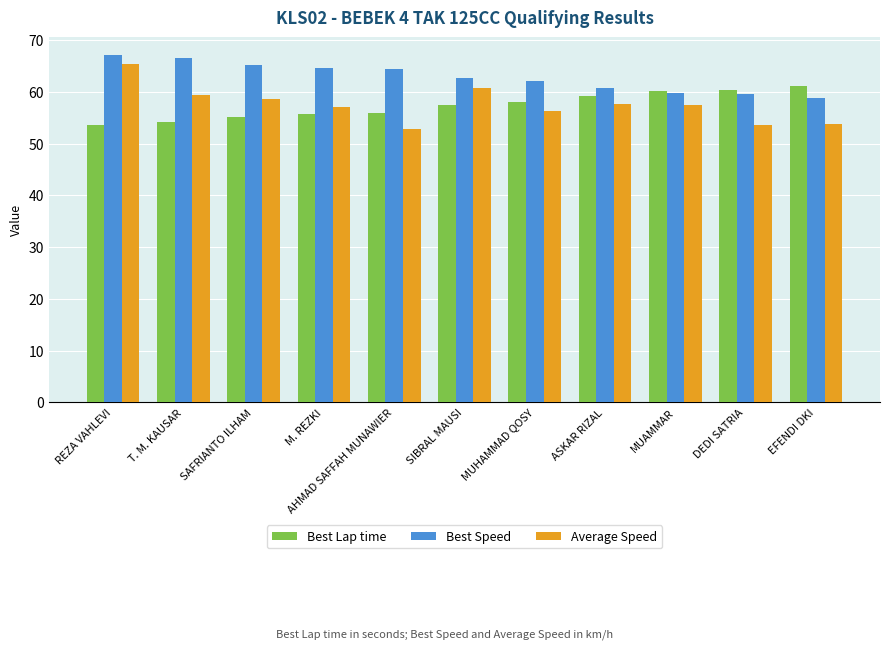

What is the label of the 1st bar from the right?

EFENDI DKI